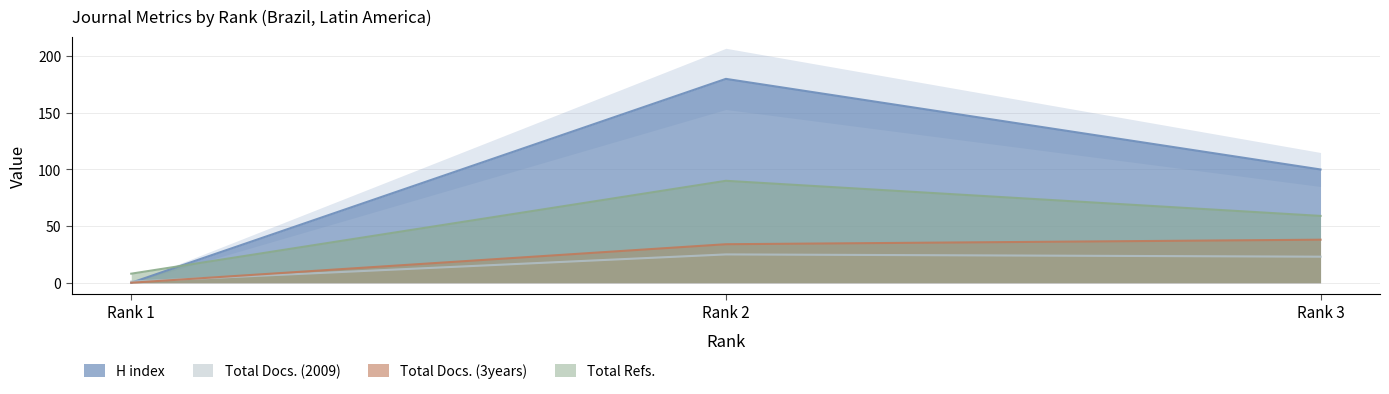

True or false: Total Refs. has a value of 59 at Rank 3.

True